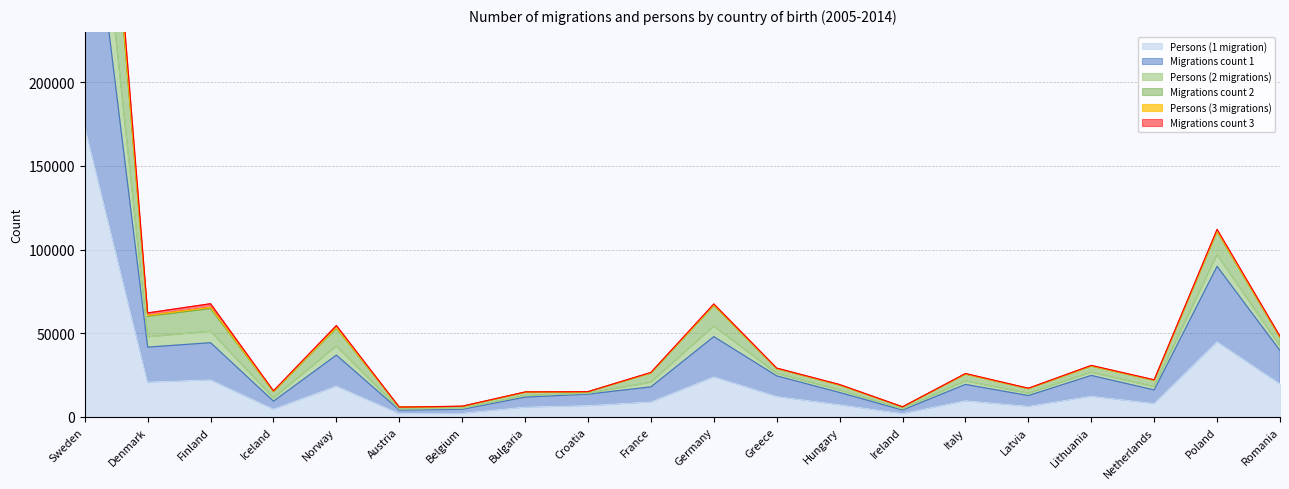

How many interior local peaks does the Migrations count 1 series have?

6